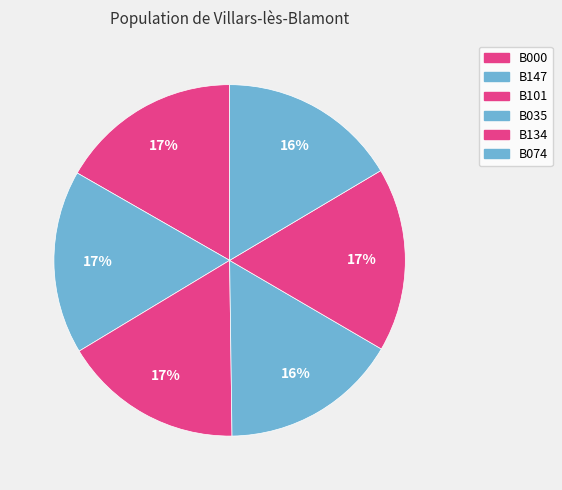

The B101 slice represents 27% of the pie. True or false?

False